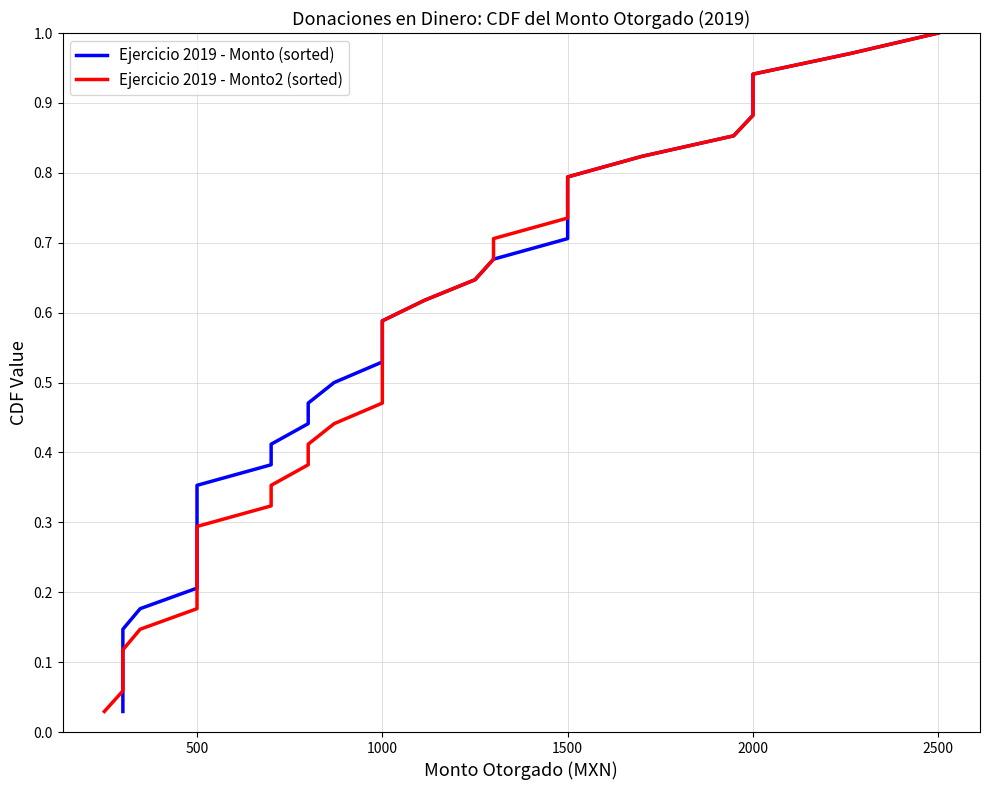

True or false: Ejercicio 2019 - Monto (sorted) and Ejercicio 2019 - Monto2 (sorted) cross at least once.

False